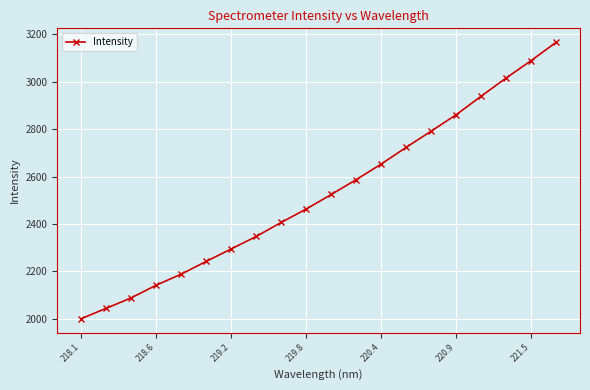

What is the value of the 16th point from the left?

2861.4